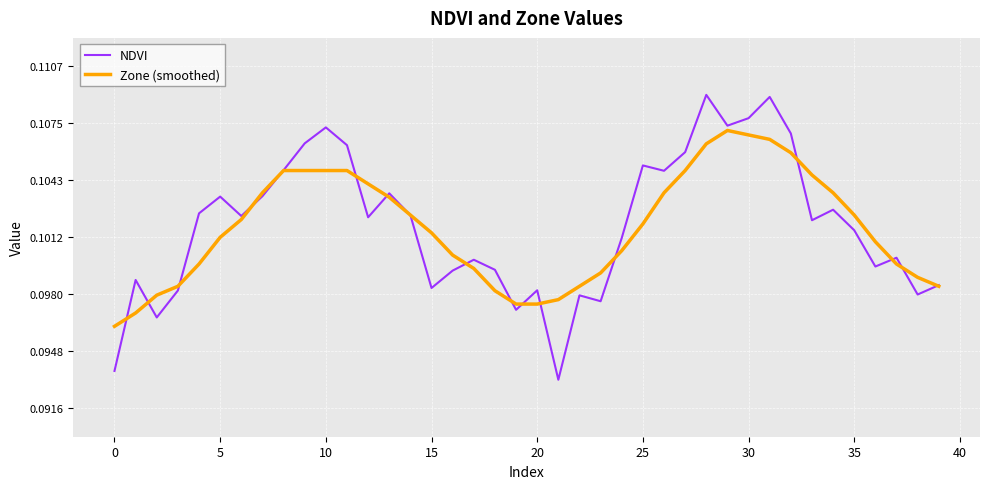

Which series has the widest spread of values?

NDVI